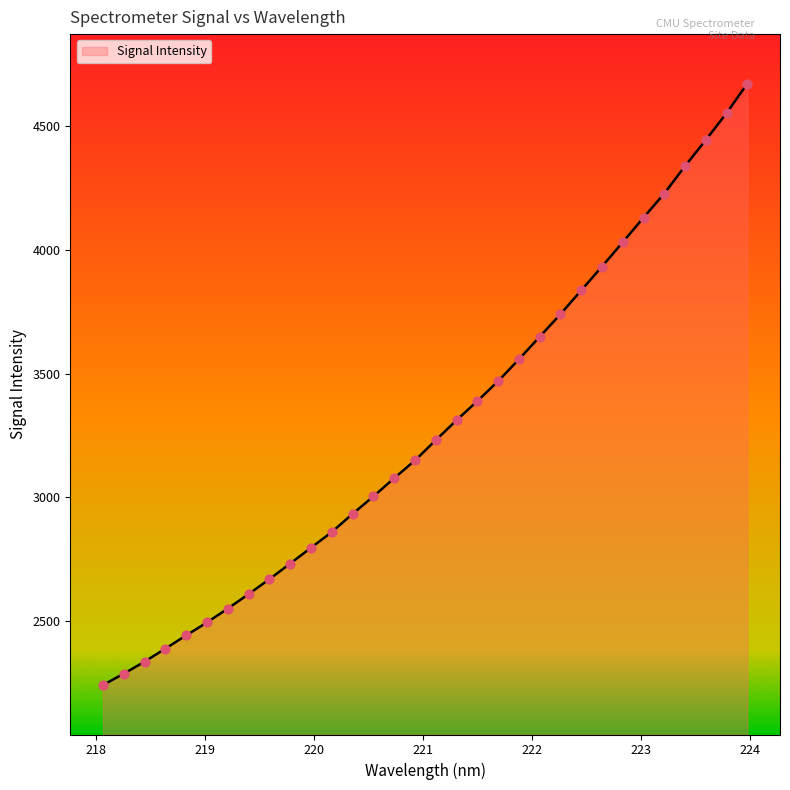

What is the minimum value shown in the chart?

2240.5